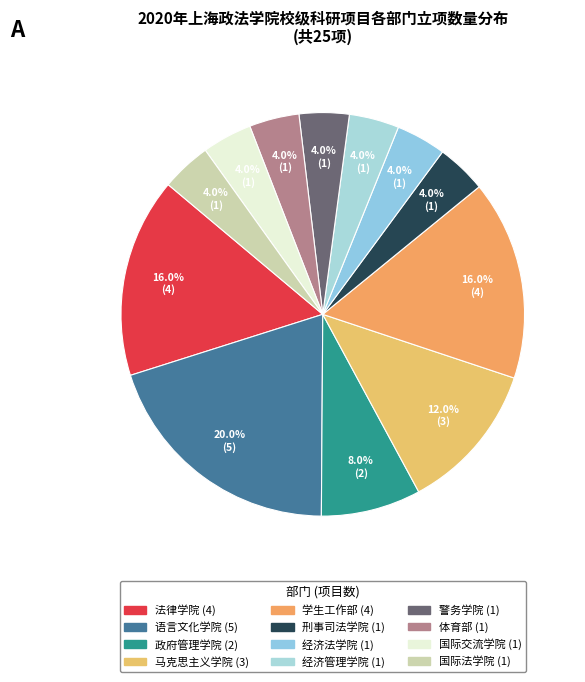

The 法律学院 slice represents 16% of the pie. True or false?

True